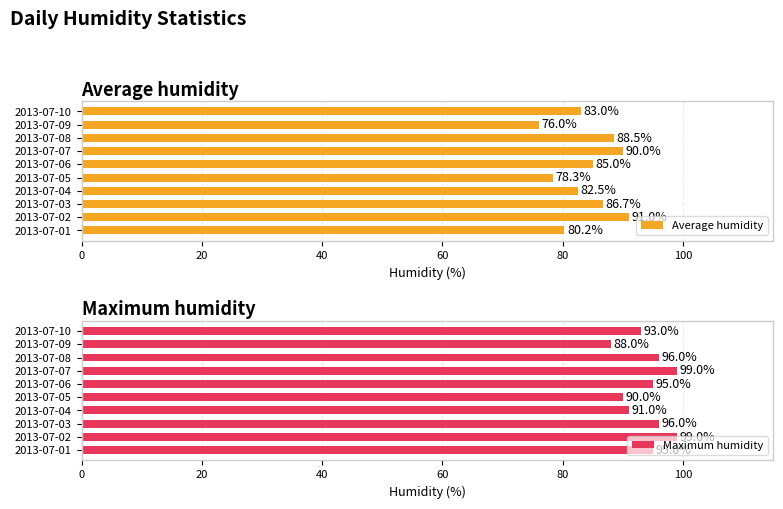

What is the value of the Maximum humidity bar at the 7th from the left?

99.0